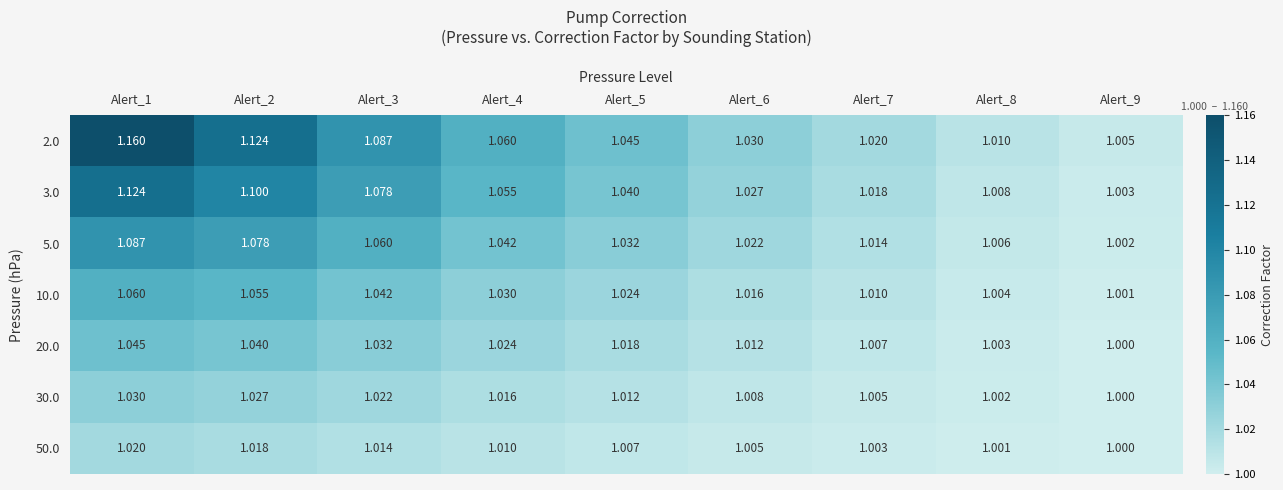

How many series are shown in this chart?

7